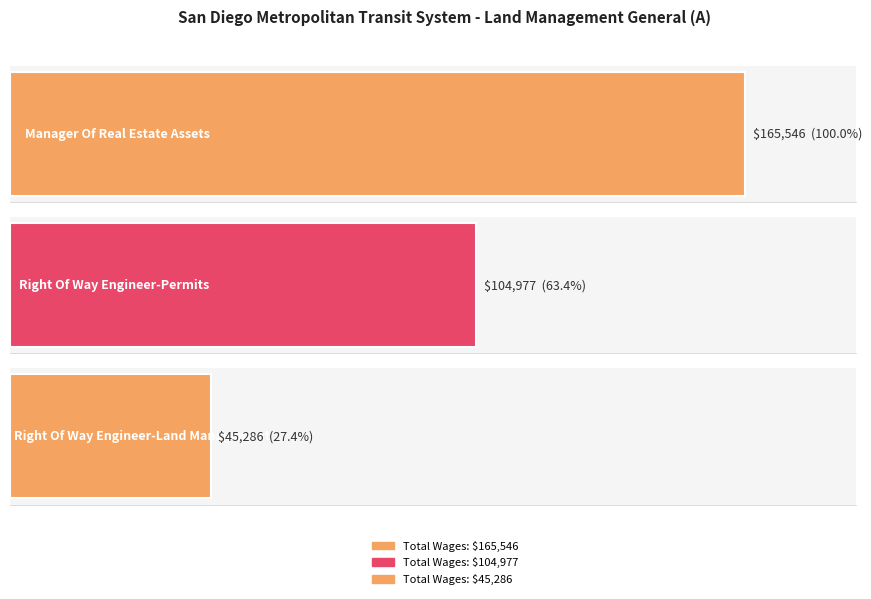

Is it true that the value at Manager Of Real Estate Assets is 281149?

False